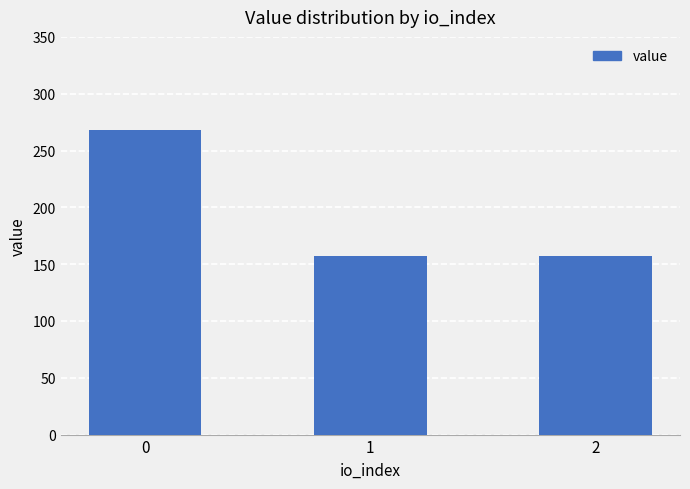

What is the sum of the values at 0 and 1?

425.0